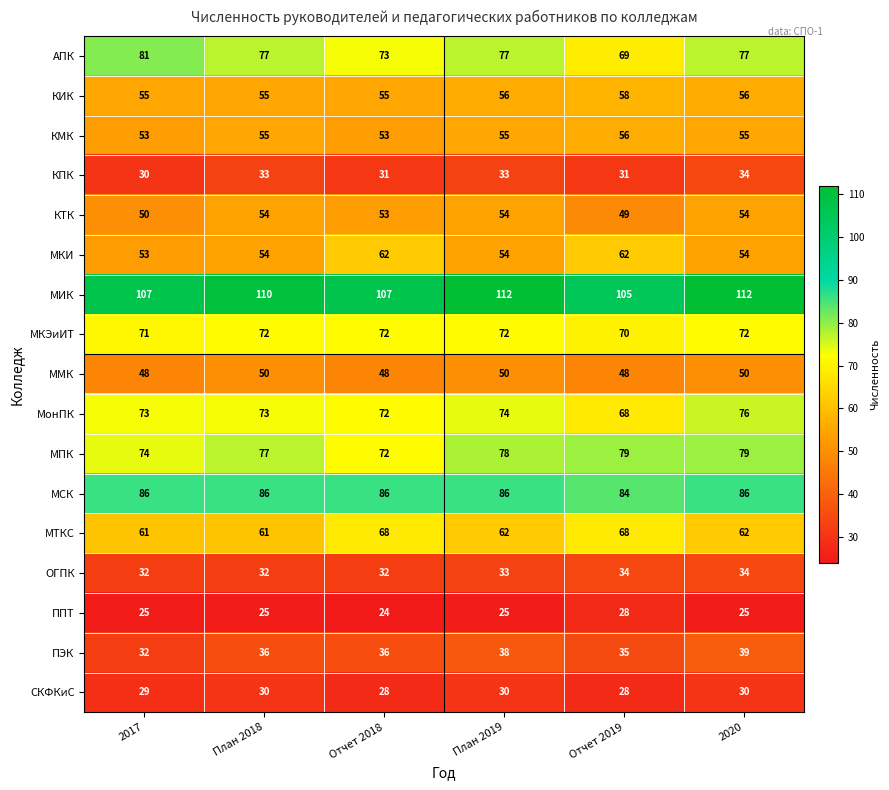

What is the average value of the ПЭК series?

36